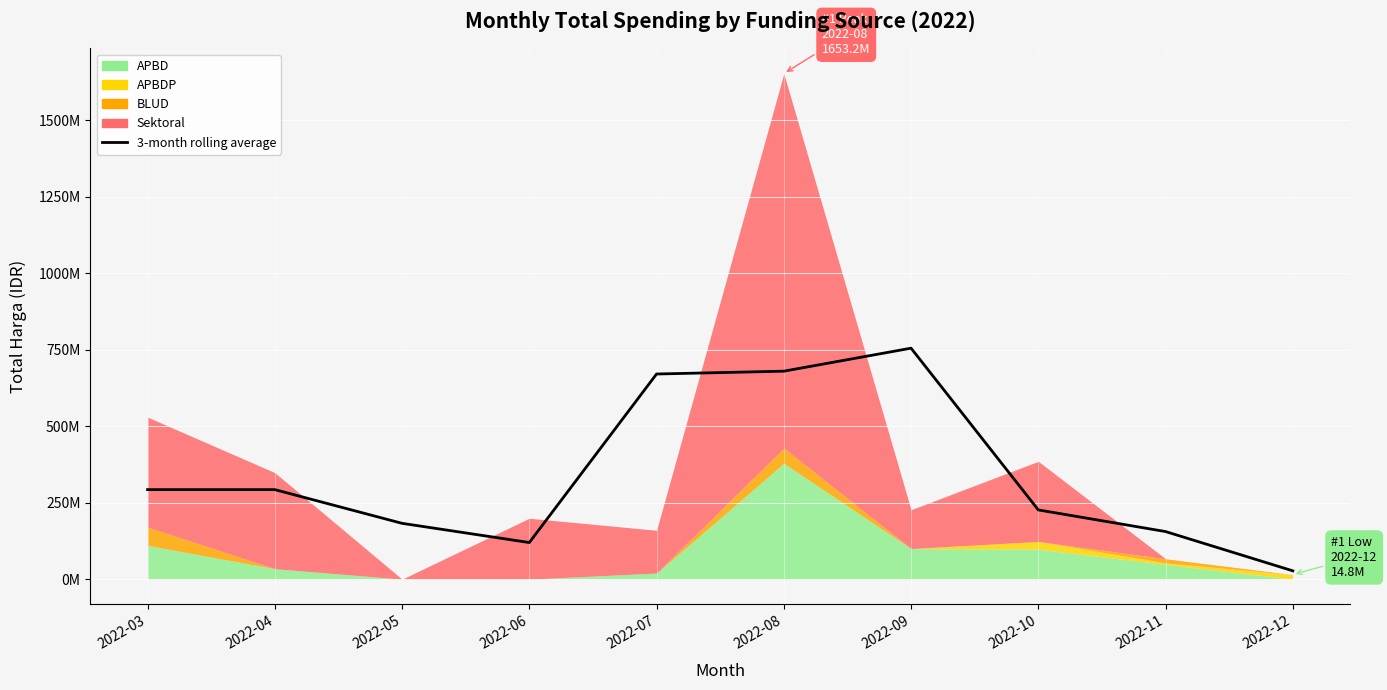

Is it true that the value at 2022-08 is 679995000.0?

True